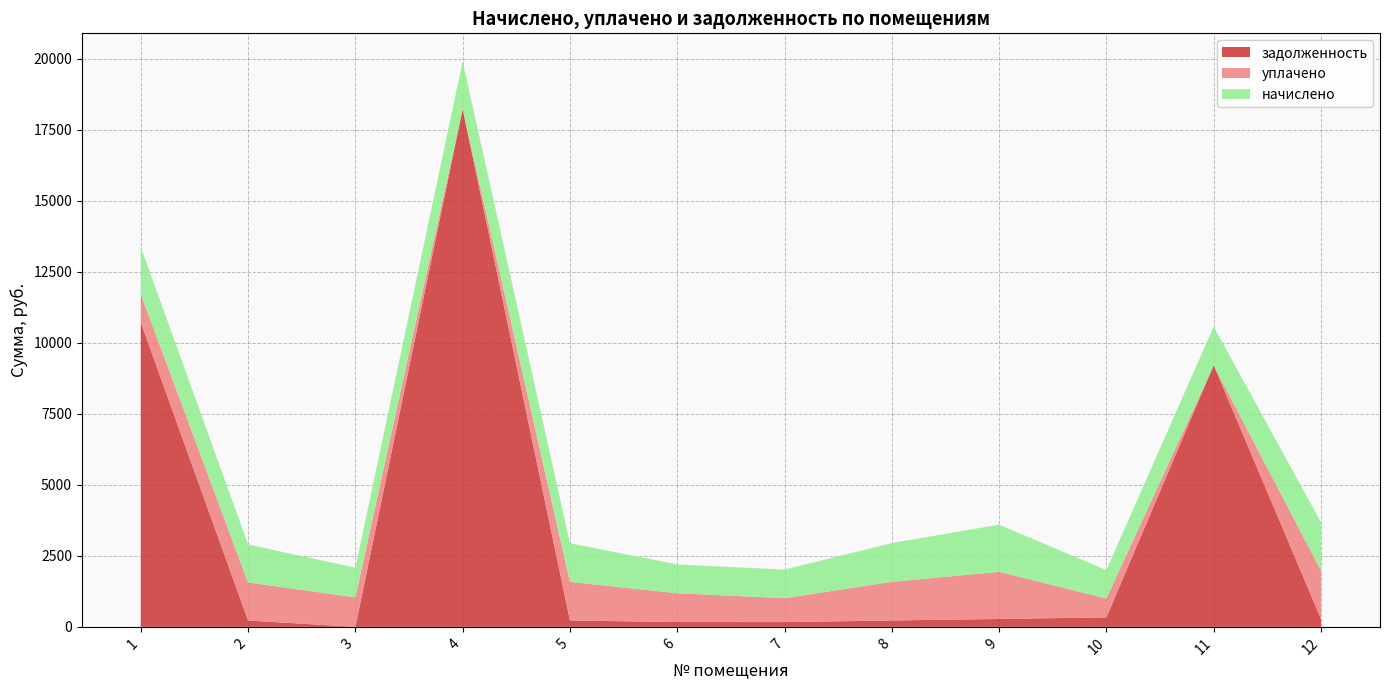

Reading left to right, what are all the values shown in this chart?

начислено: 1660.0	1338.8	1039.9	1675.9	1357.9	1014.4	1008.1	1361.0	1660.0	1001.7	1361.0	1698.1
уплачено: 1000.0	1338.8	1039.9	0.0	1357.9	1014.4	840.1	1361.0	1660.0	661.7	0.0	1698.1
задолженность: 10712.4	223.1	0.0	18224.5	226.3	169.1	168.0	225.4	276.7	333.8	9207.6	283.0